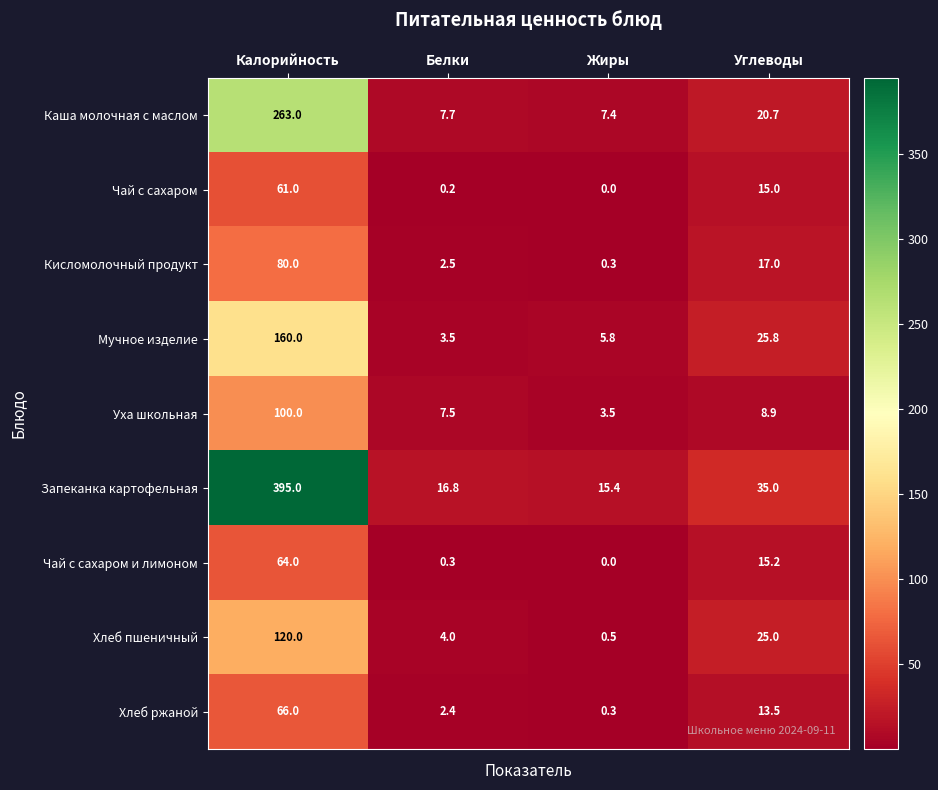

True or false: Чай с сахаром has a value of 61.0 at Калорийность.

True